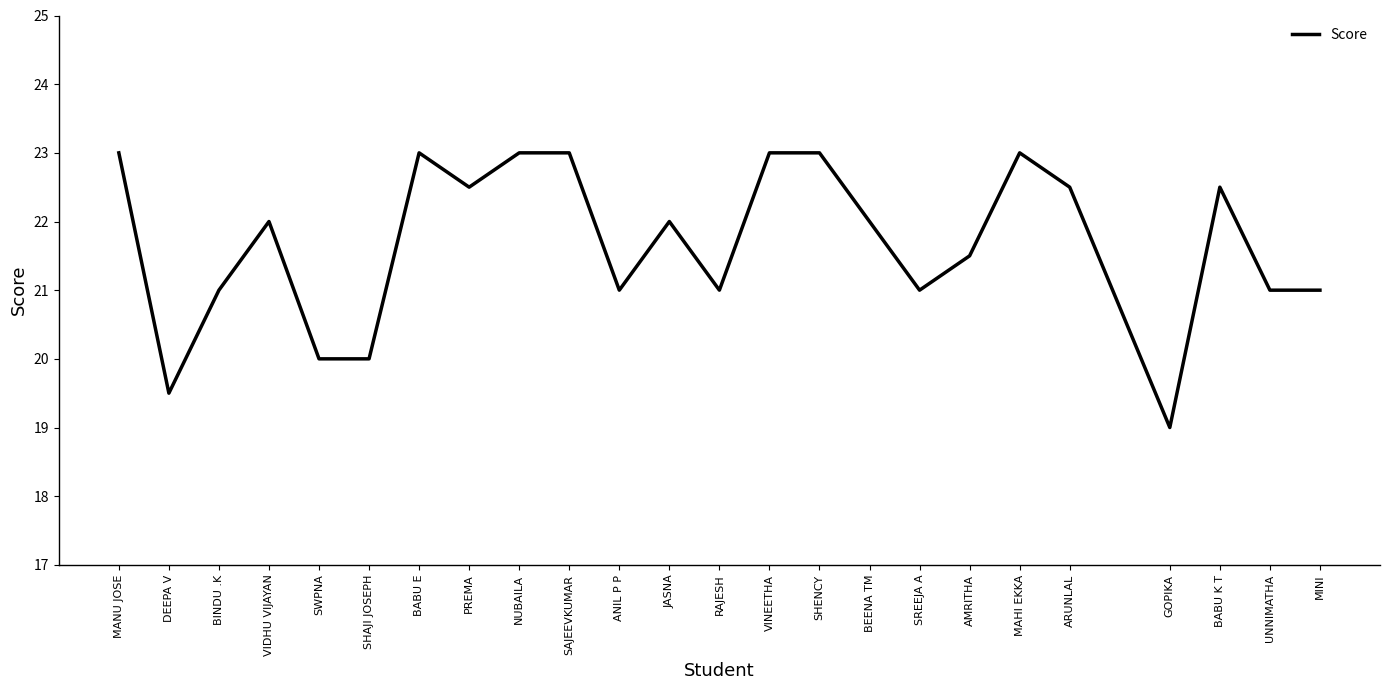

The chart shows a value of 12.1 at BEENA TM. True or false?

False